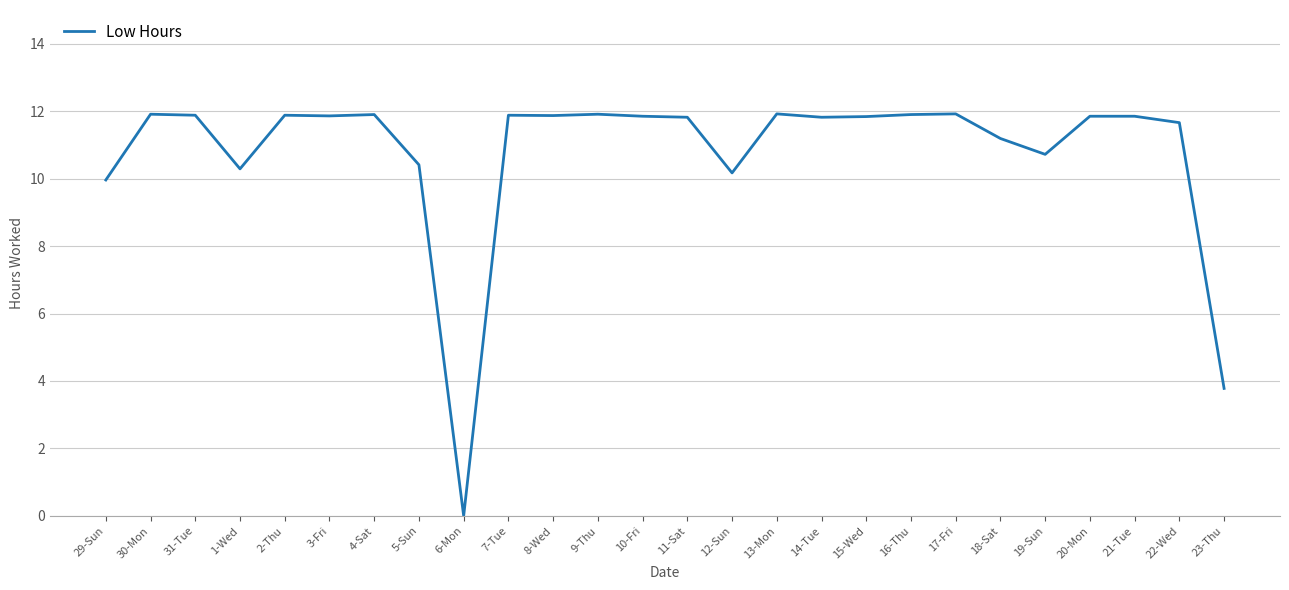

What is the greatest value displayed?

11.9